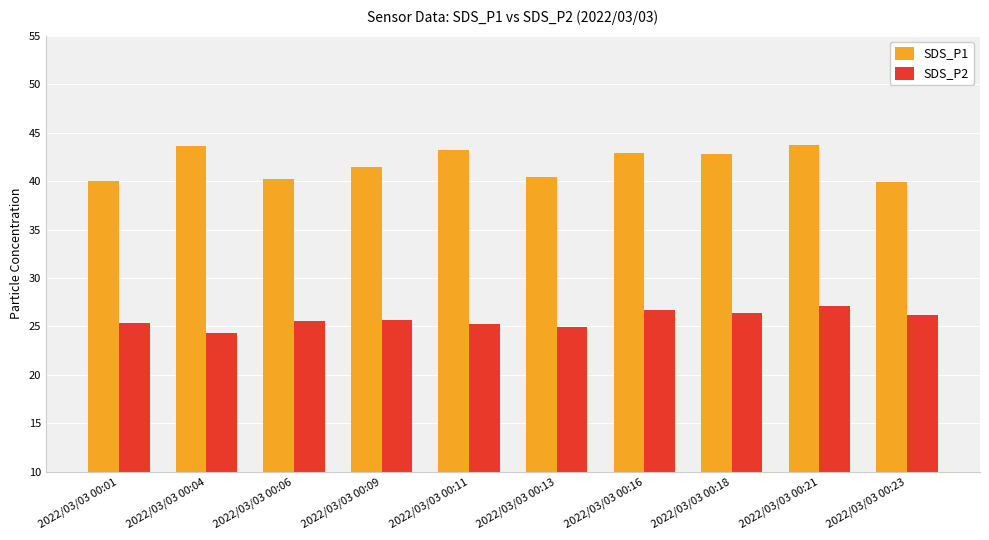

At which label does SDS_P1 first exceed 42?

2022/03/03 00:04